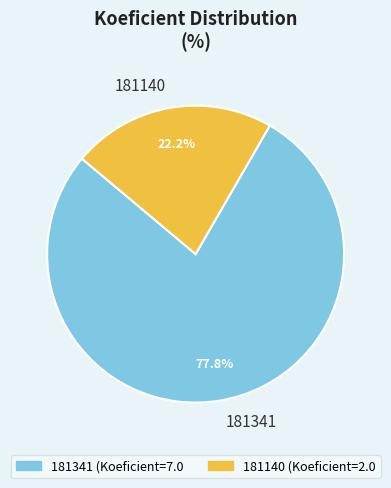

To the nearest percent, what is the difference between the largest and smallest slice percentages?

56%